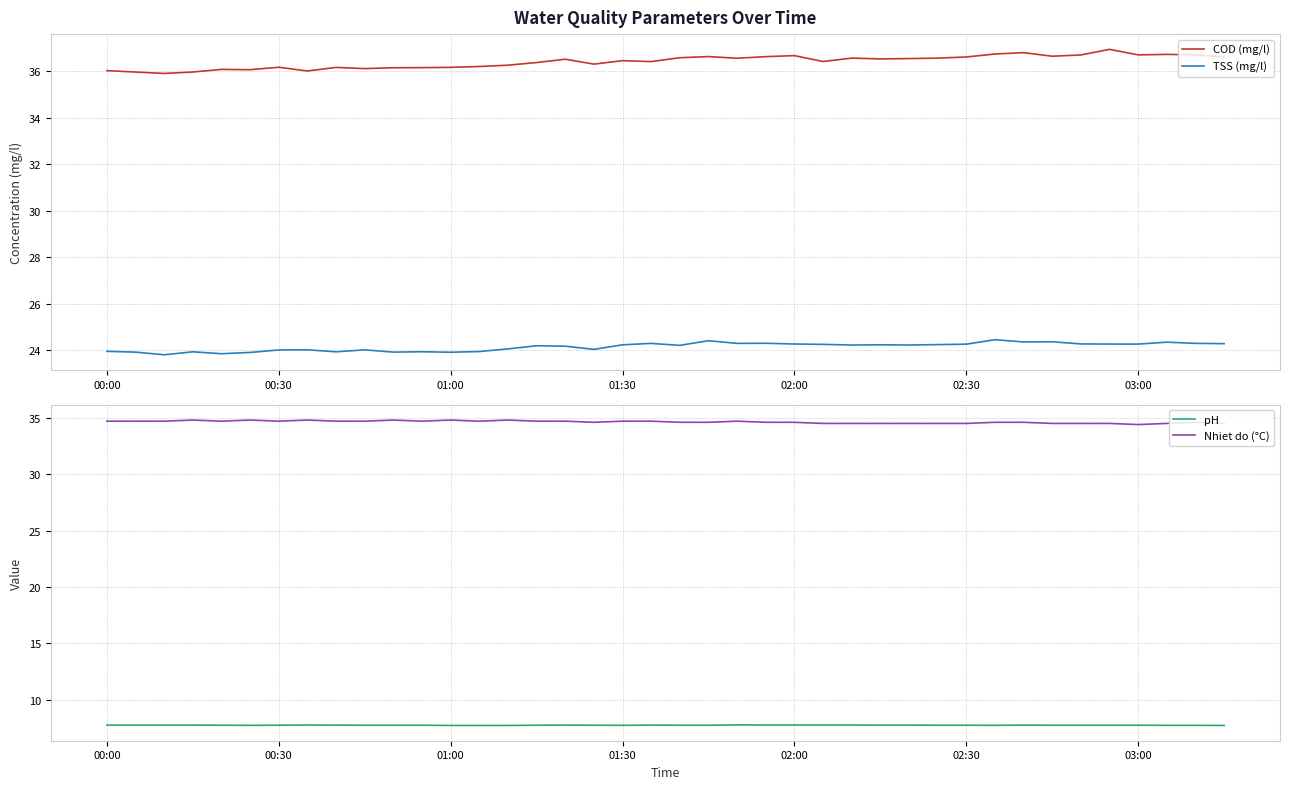

What is the greatest value displayed?

37.0